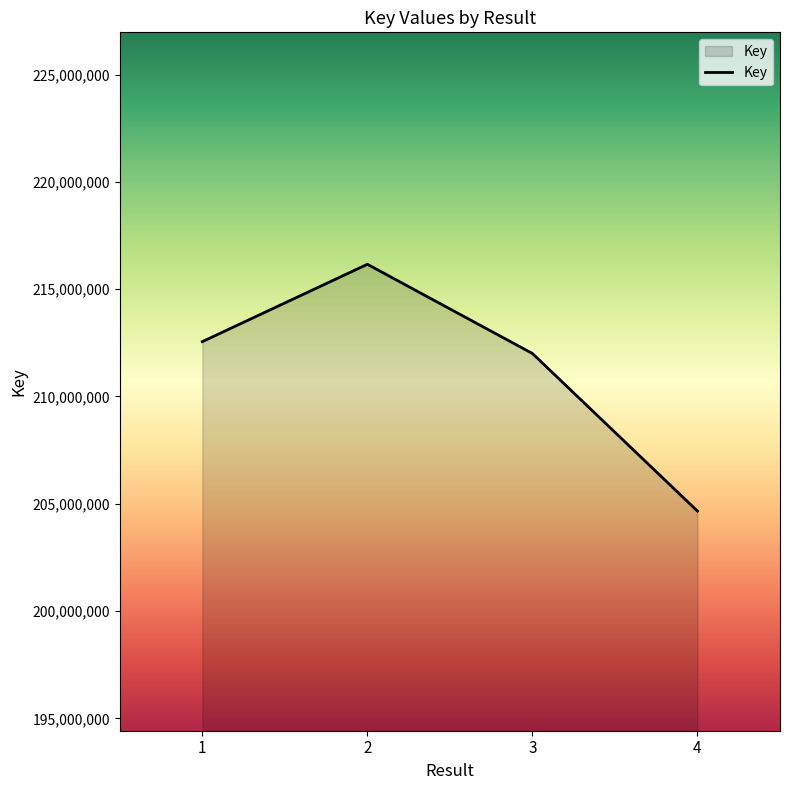

What is the ratio of the value at 4 to the value at 2?

0.9